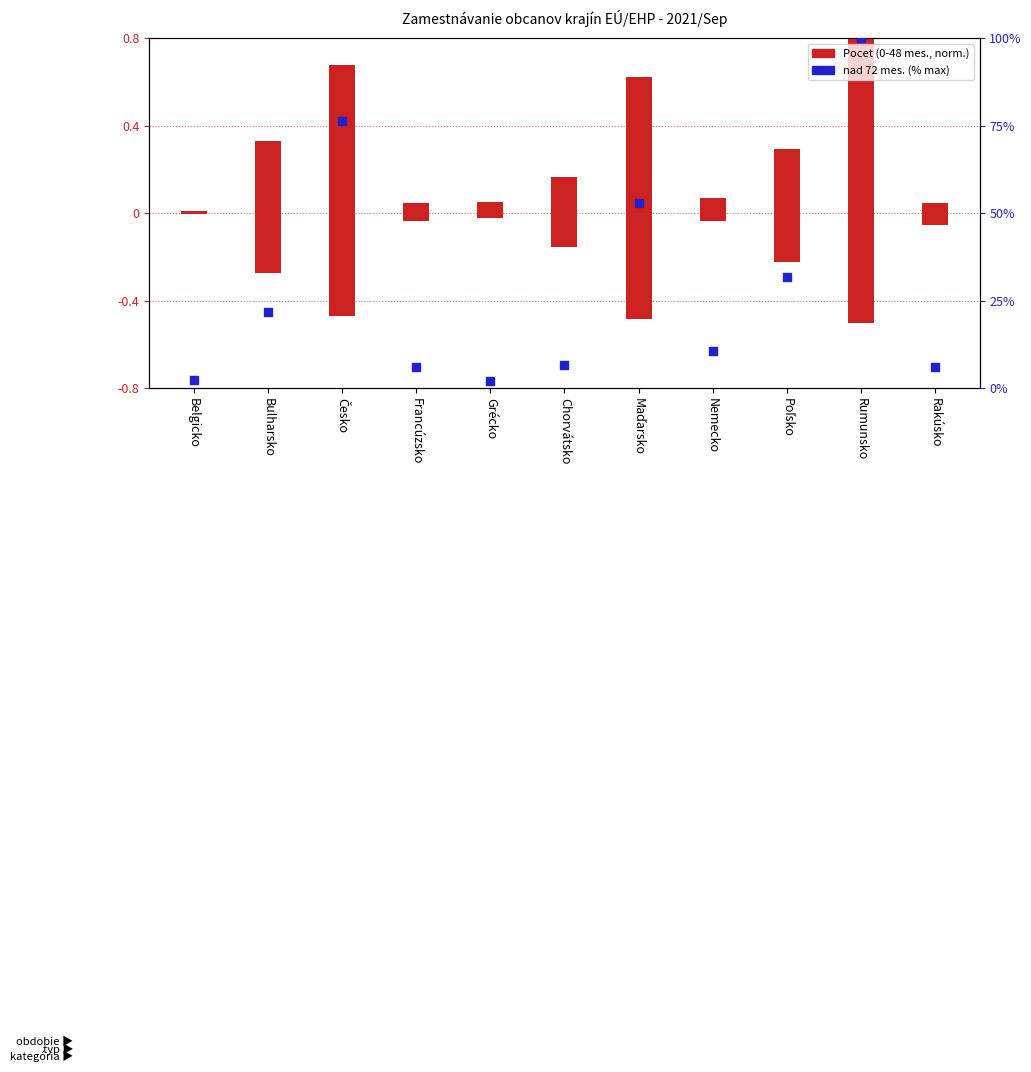

At which category is the sum across all series the highest?

Rumunsko